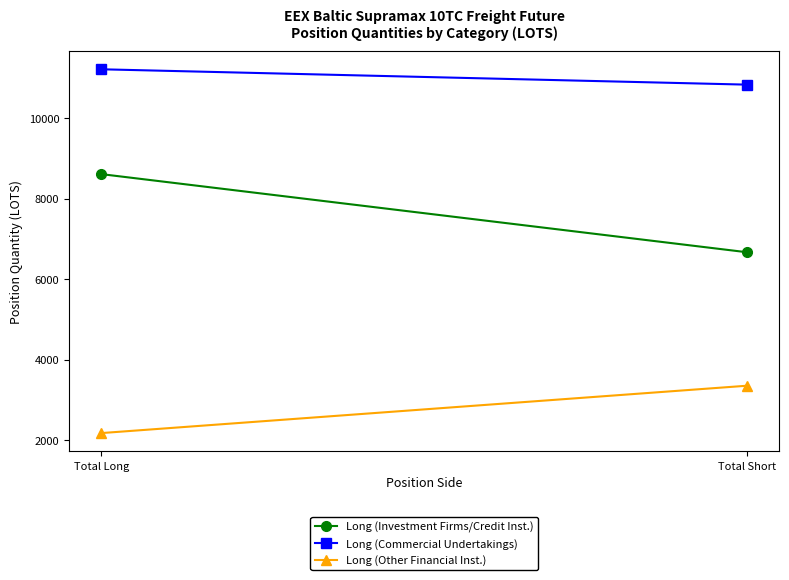

Reading right to left, list all the values displayed in this chart.

Long (Investment Firms/Credit Inst.): Total Short=6671.0	Total Long=8612.4
Long (Commercial Undertakings): Total Short=10837.4	Total Long=11219.1
Long (Other Financial Inst.): Total Short=3352.0	Total Long=2175.0